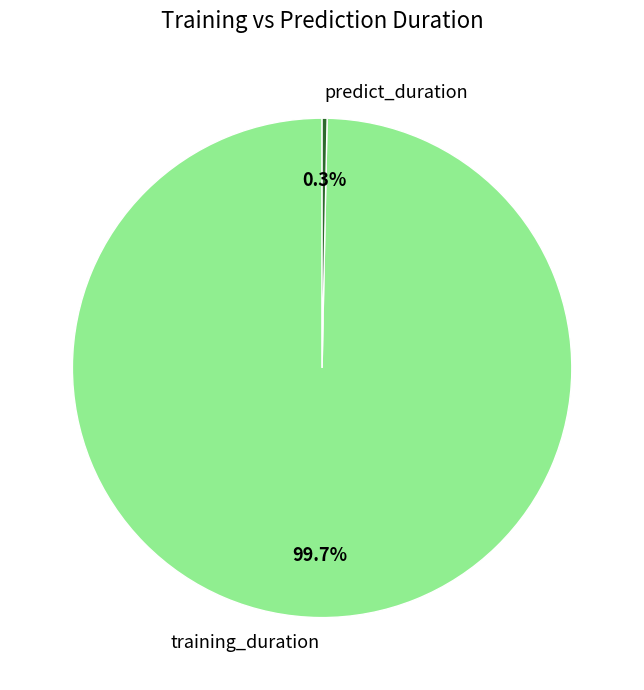

Count the number of slices in the pie.

2